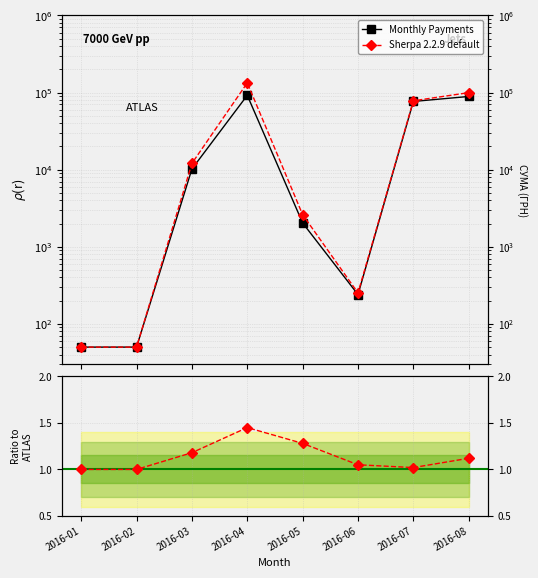

How many values in the Sherpa 2.2.9 default series exceed 12058?

4